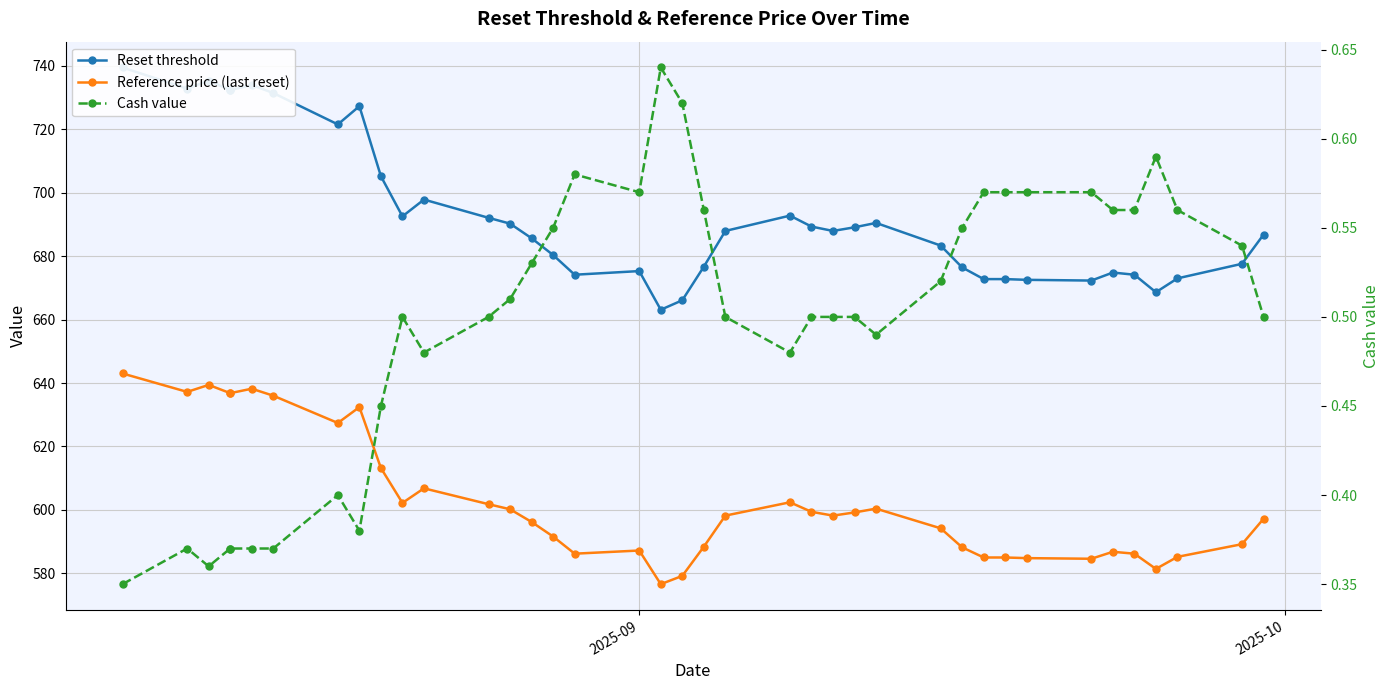

True or false: Reset threshold and Cash value cross at least once.

False